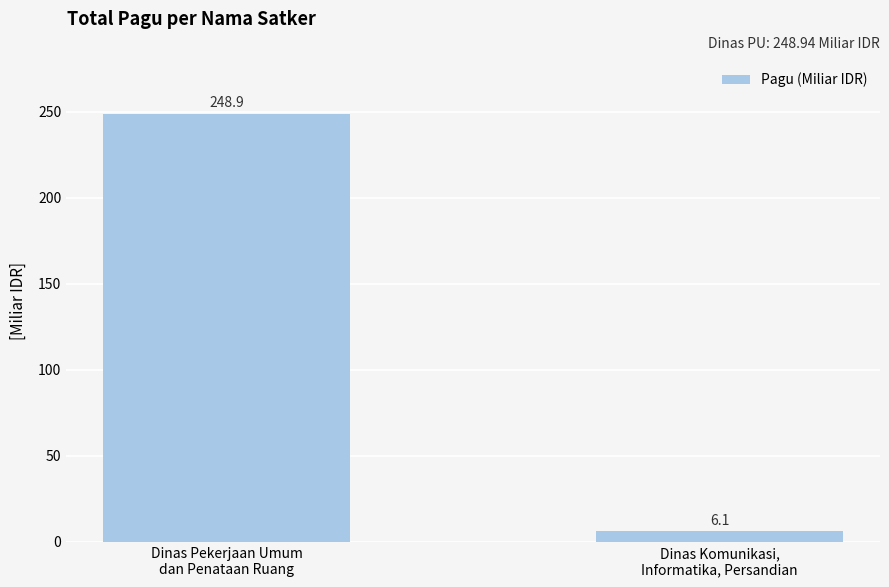

Is it true that the value at Dinas Pekerjaan Umum
dan Penataan Ruang is 362.0?

False